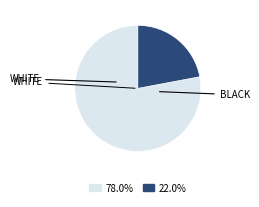

Is there a majority slice in this chart?

Yes